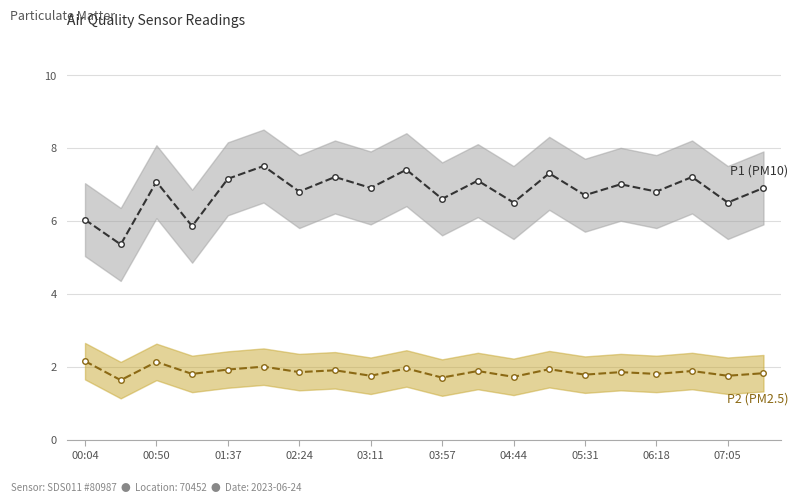

At how many categories does at least one series exceed 3?

20